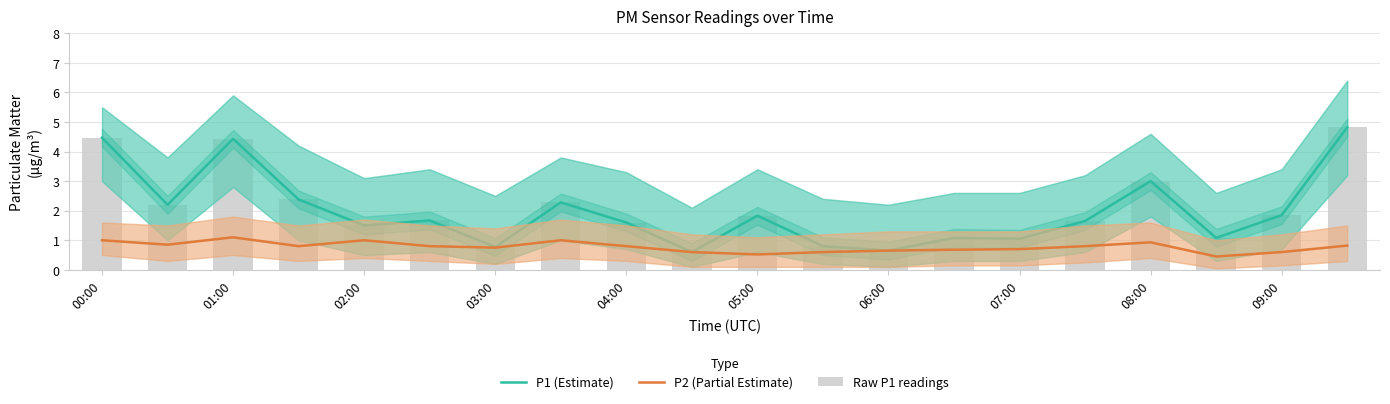

What position from the right is 19?

1